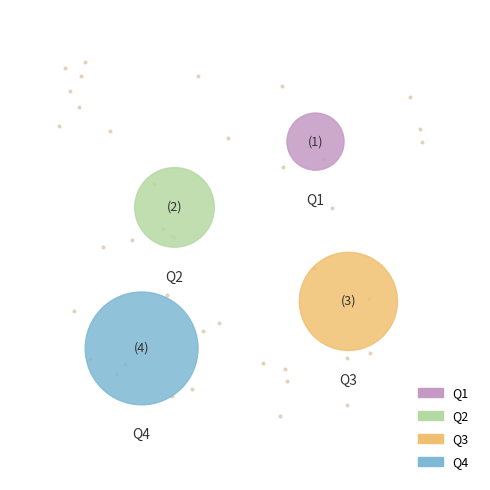

Does Q3 account for over 50% of the chart?

No